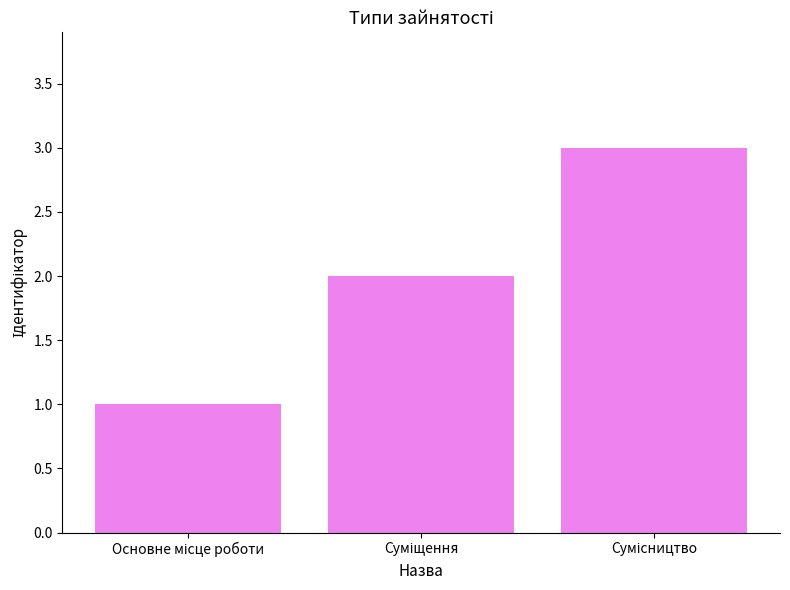

What is the greatest value displayed?

3